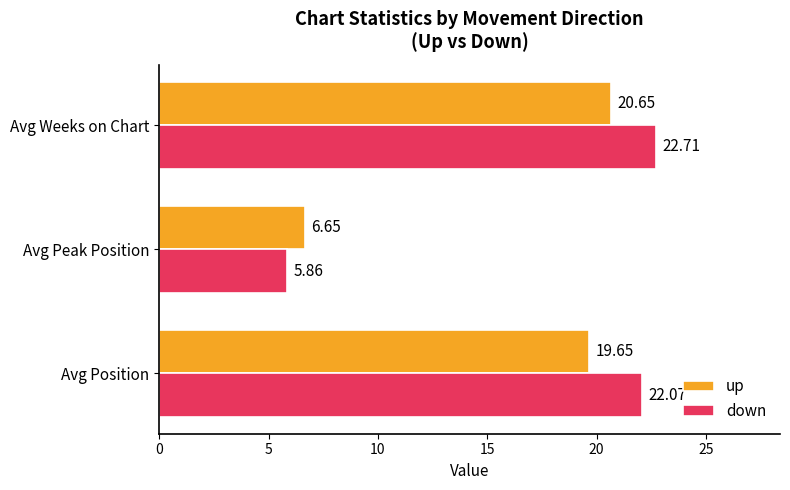

At which category is the sum across all series the highest?

Avg Weeks on Chart